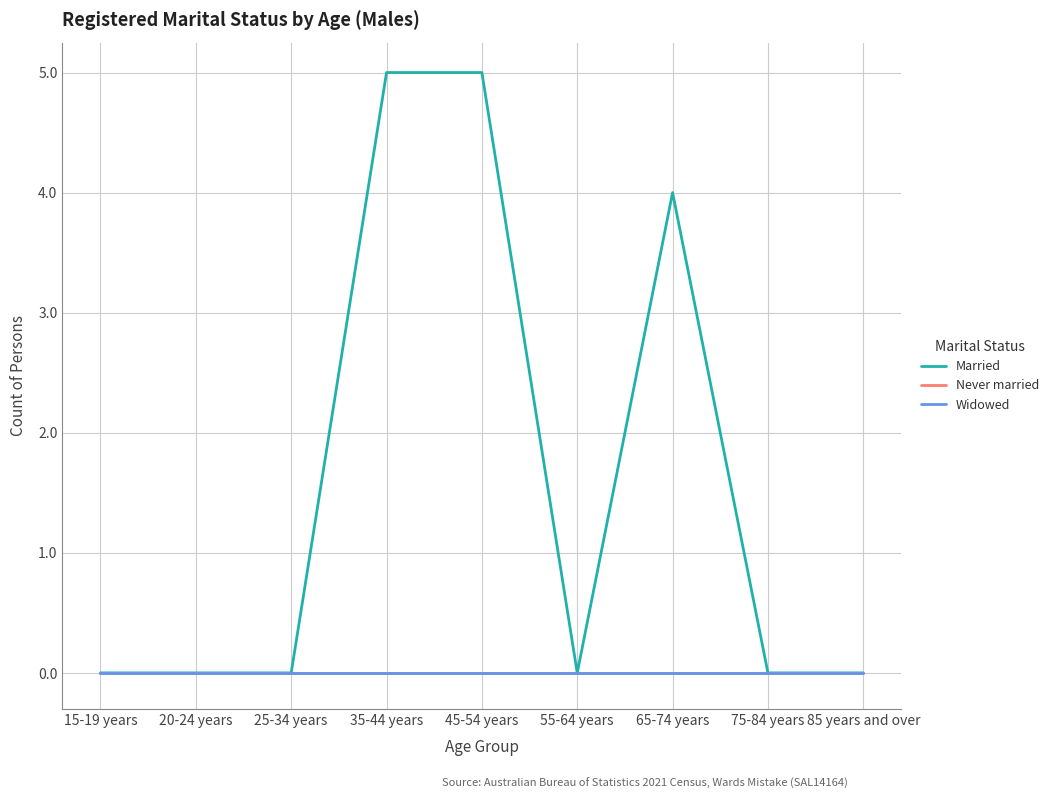

Does the chart display data point markers on the line(s)?

No